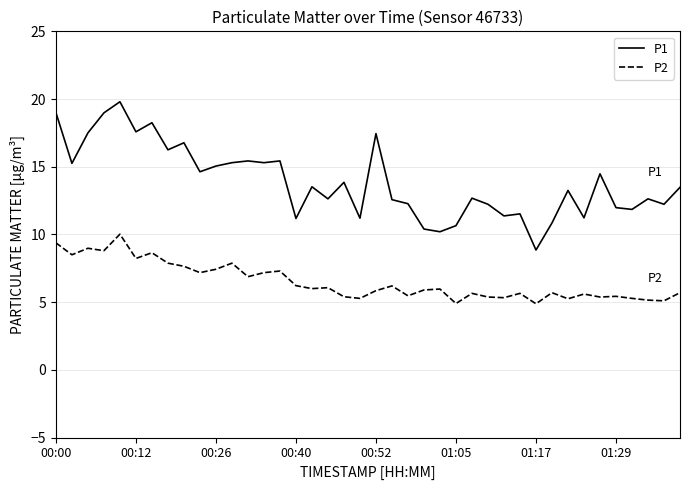

How many values in the P1 series are below 13?

19